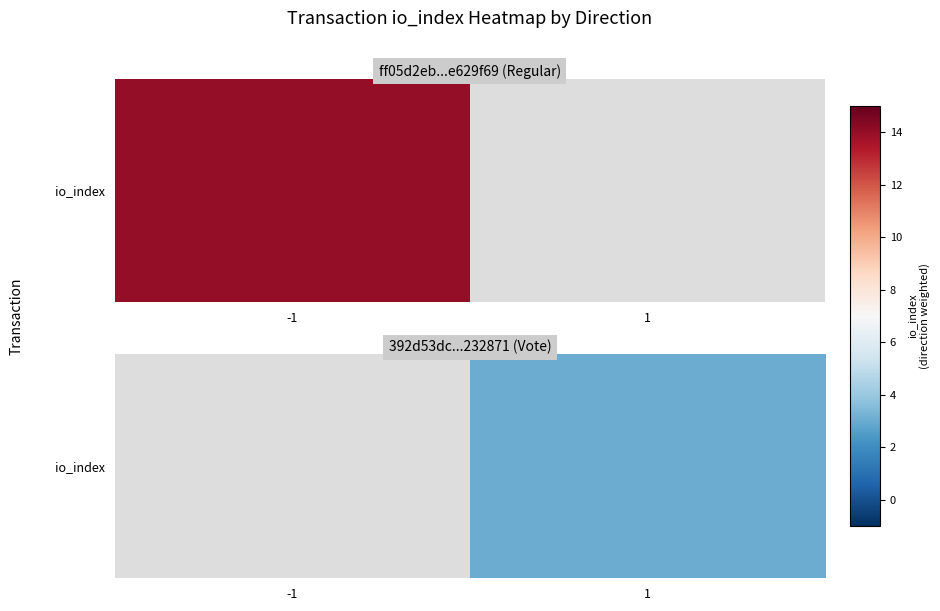

At which category does the chart reach its minimum across all series?

1